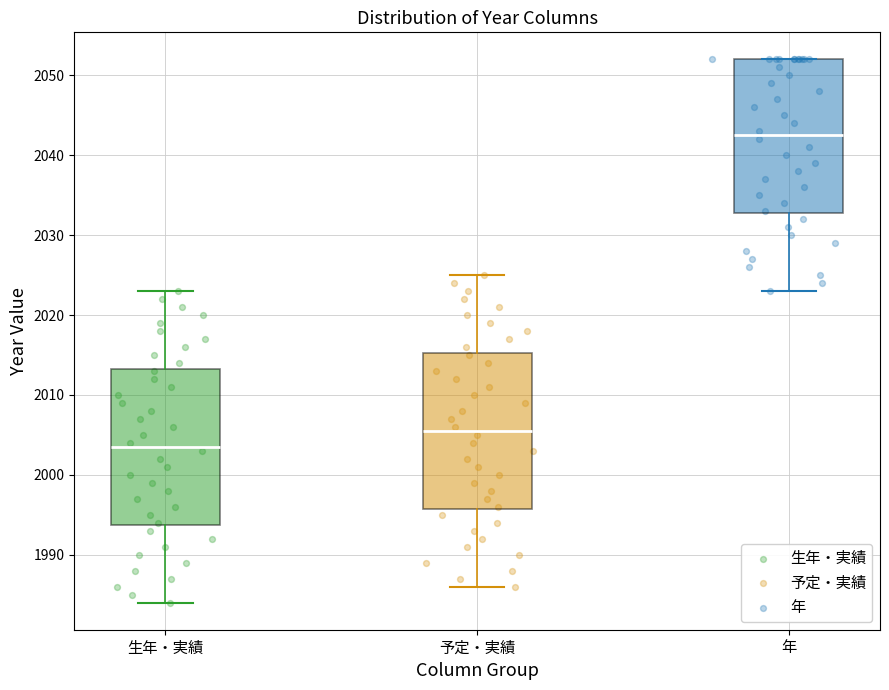

Reading left to right, transcribe this box plot: for each box, give where its median line is, the range the box spans, and where its two whiskers end, as read against the y-axis. The values are not printed on the chart, so give them approximately, as read against the axis.

生年・実績: median 2004, box 1994 to 2013, whiskers 1984 to 2023
予定・実績: median 2006, box 1996 to 2015, whiskers 1986 to 2025
年: median 2043, box 2033 to 2052, whiskers 2023 to 2052